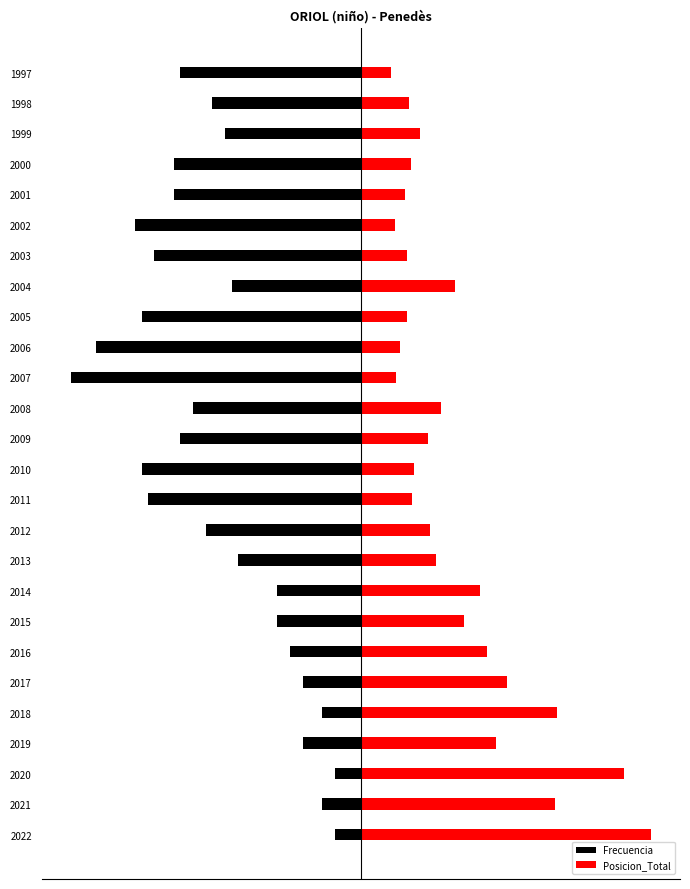

True or false: Frecuencia has a value of -51.1 at 1998.

True